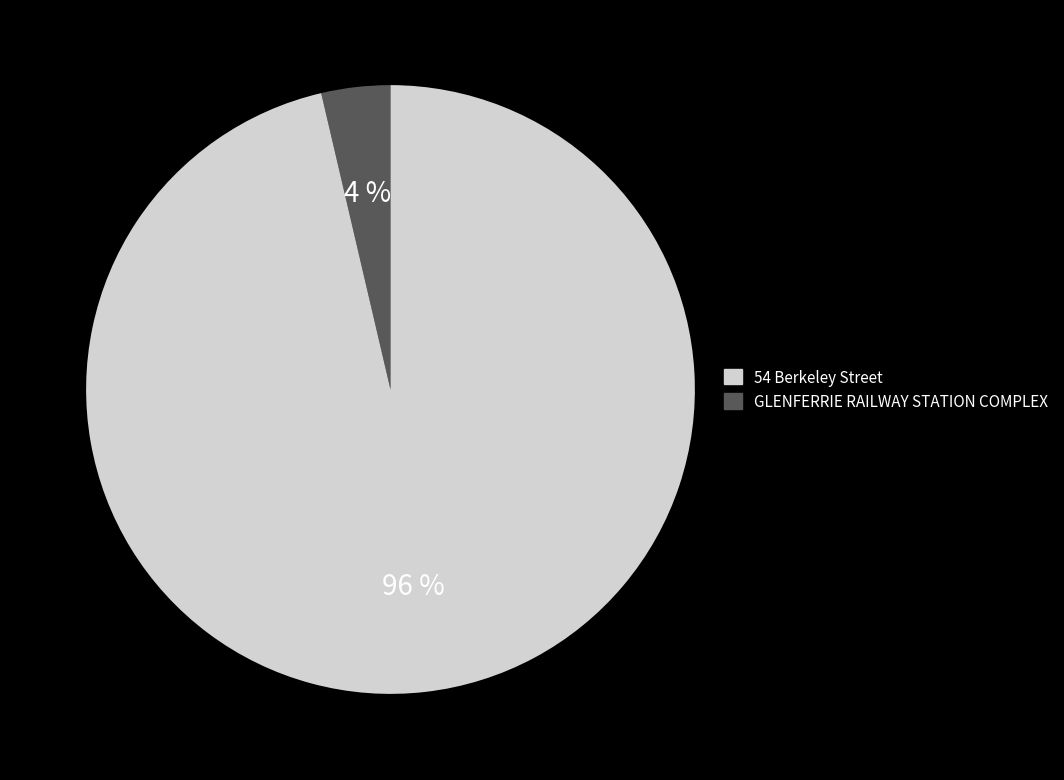

To the nearest percent, what is the average slice percentage?

50%